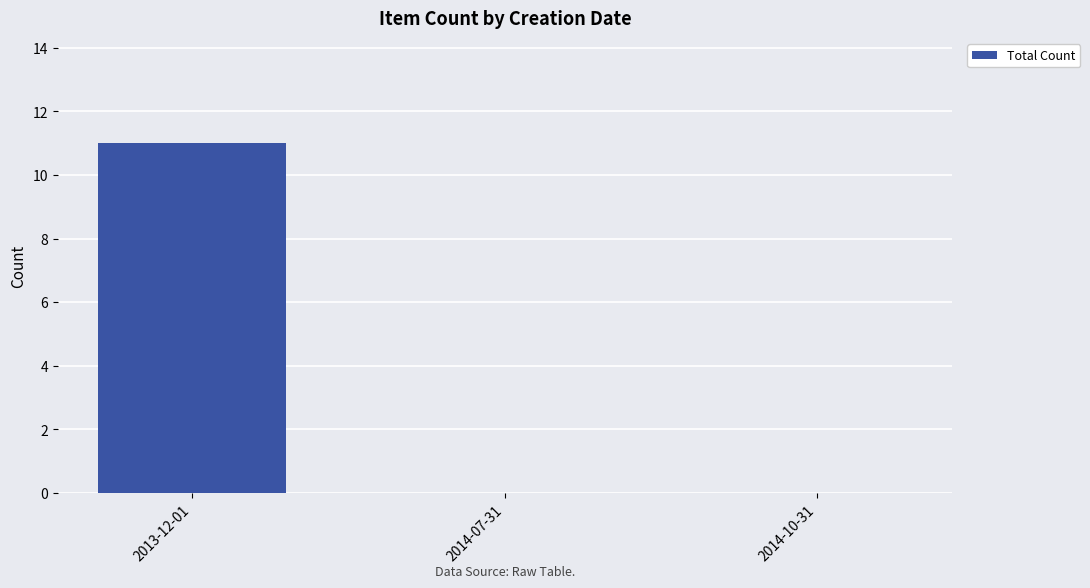

Between 2014-07-31 and 2013-12-01, which is larger?

2013-12-01